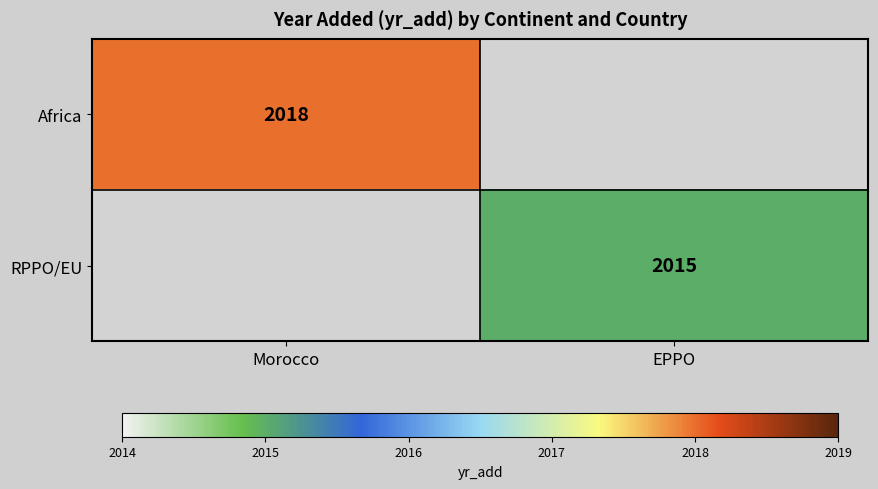

True or false: Africa has a value of 2018 at Morocco.

True